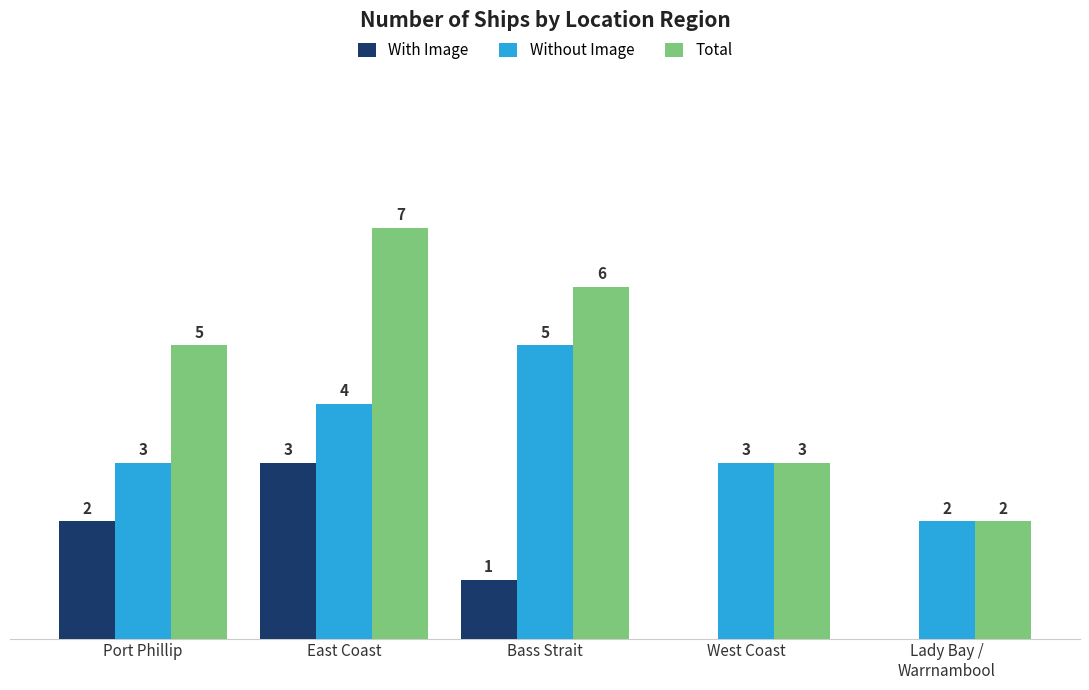

At which category is the sum across all series the highest?

East Coast